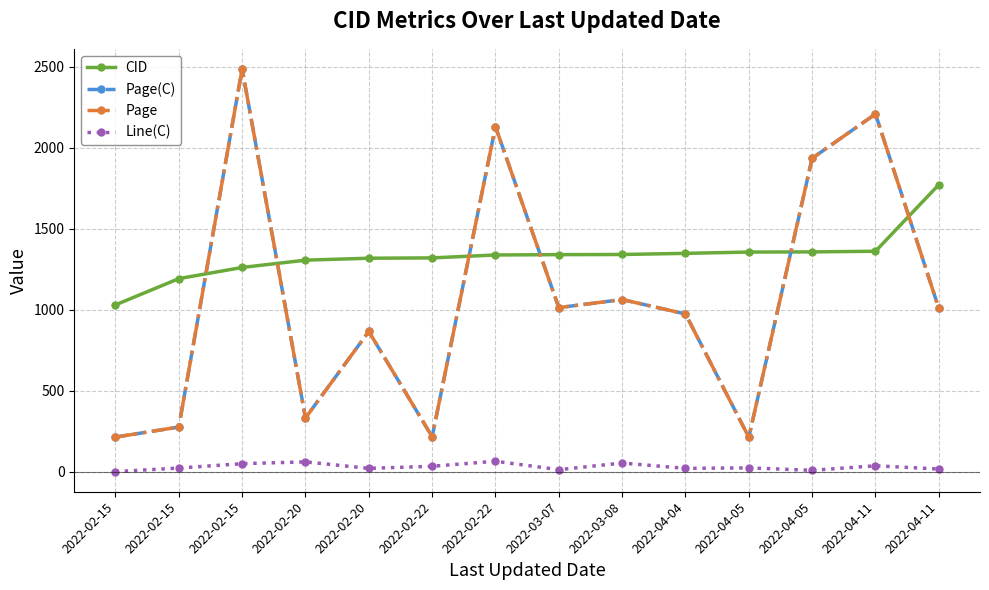

Is it true that Page(C) equals 1648 at 2022-04-04?

False